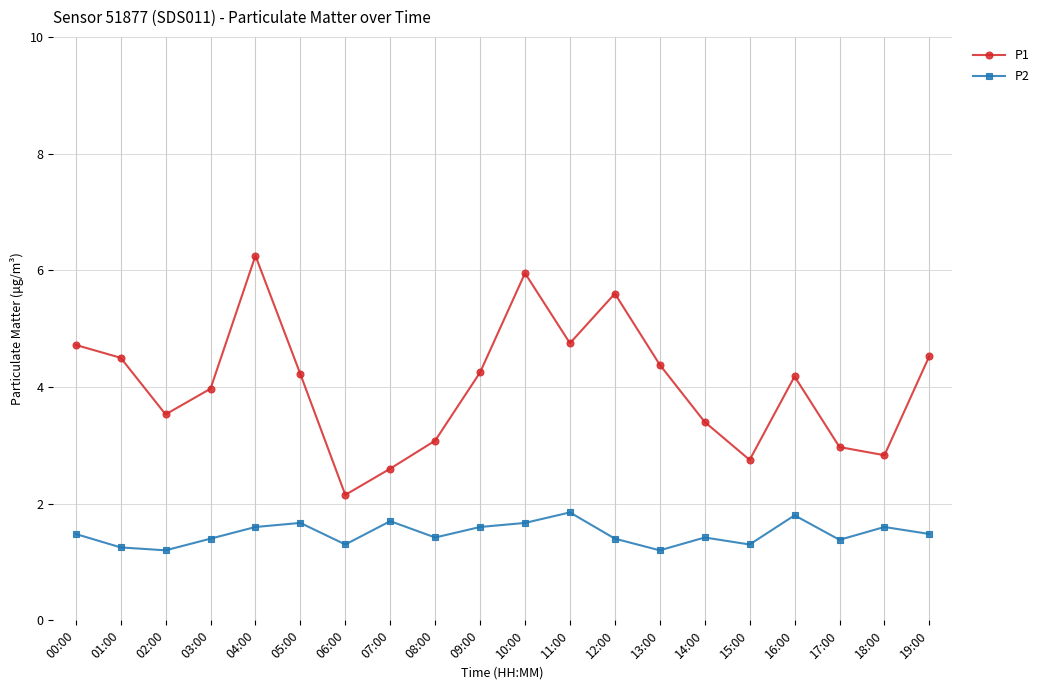

What is the label of the 11th point from the right?

09:00